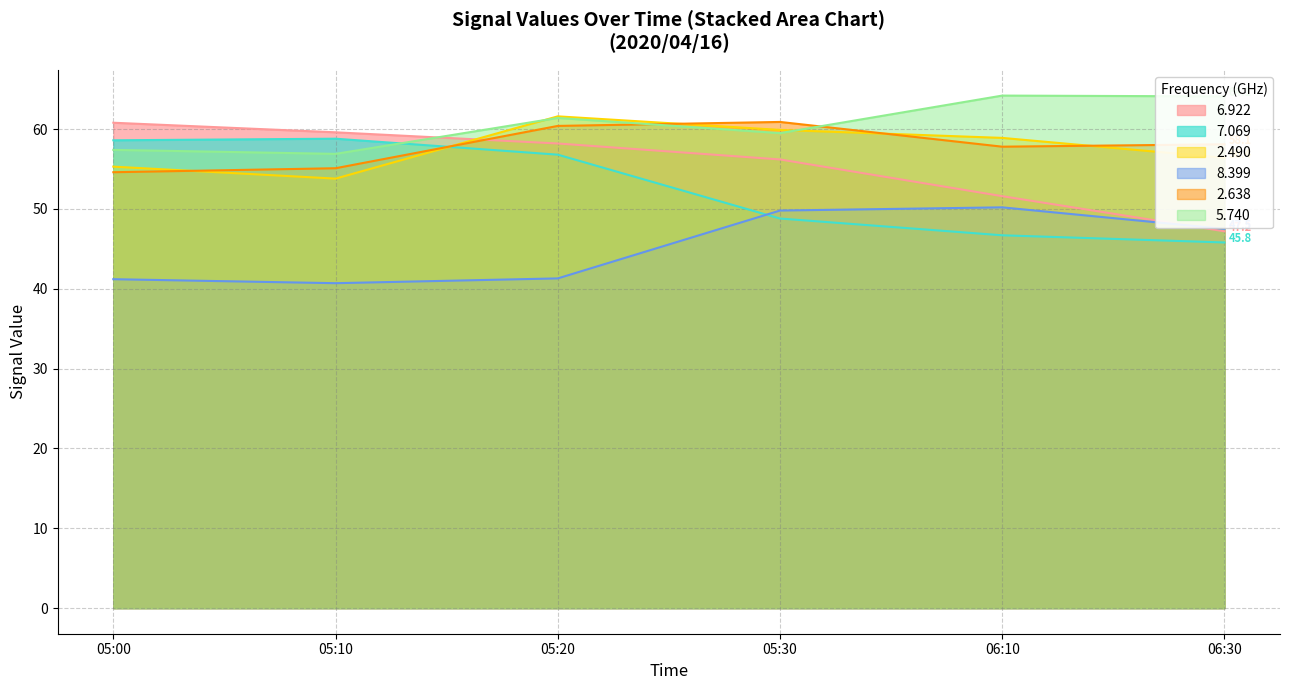

Which has a higher value, 06:30 or 05:00?

05:00